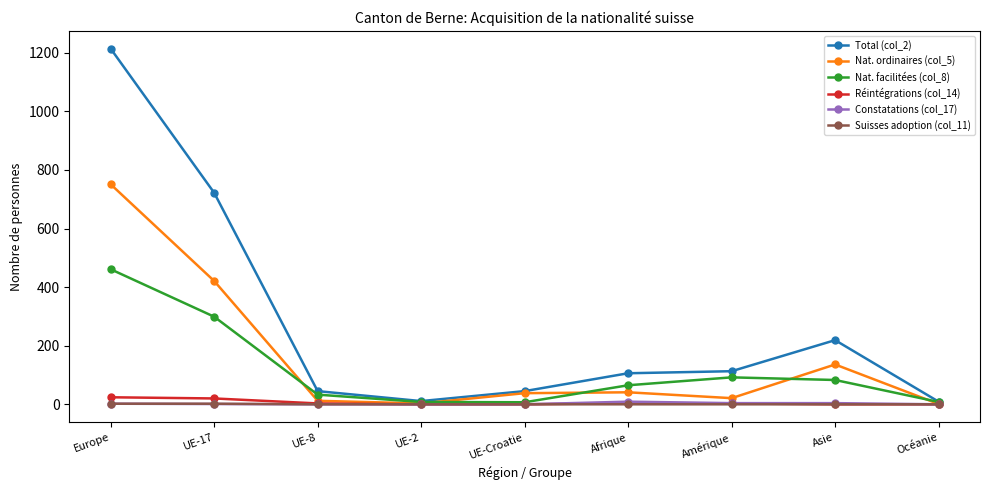

Where is the first local minimum for Total (col_2)?

UE-2